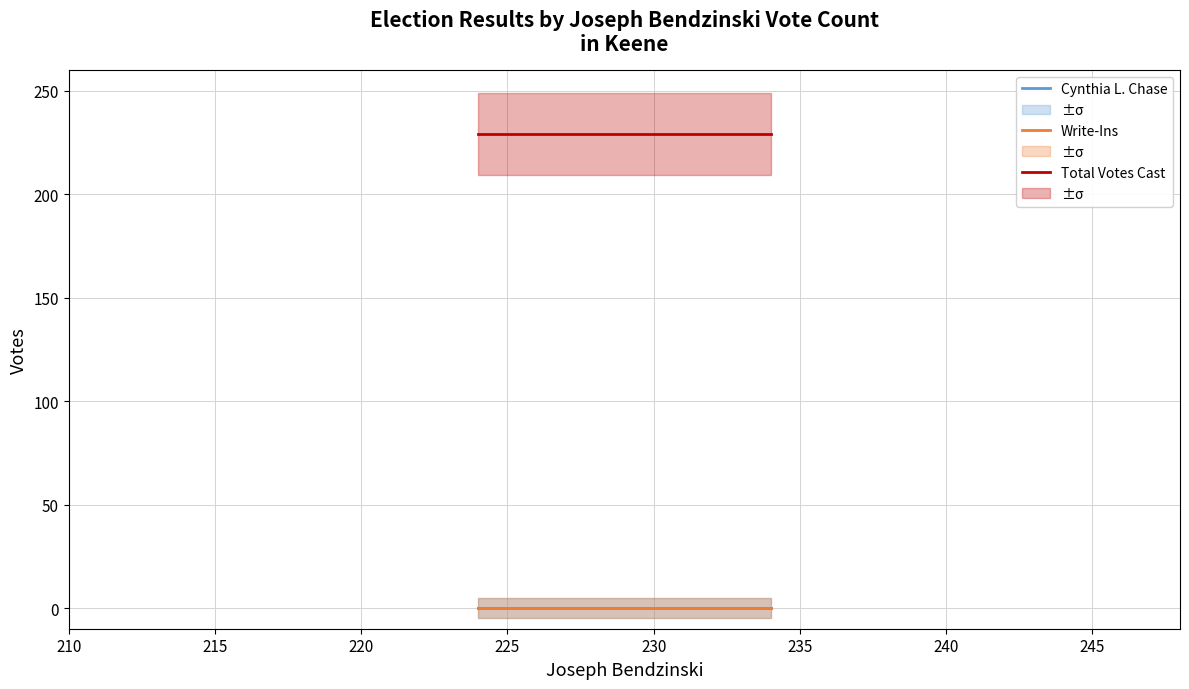

Which has a higher value, 215 or 210?

215